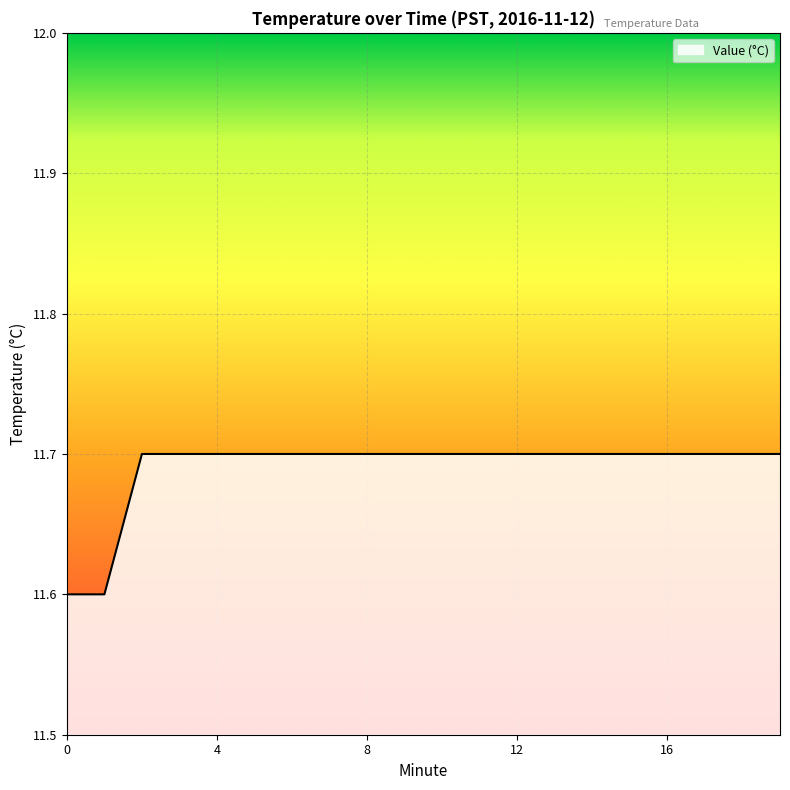

What is the minimum value shown in the chart?

11.6